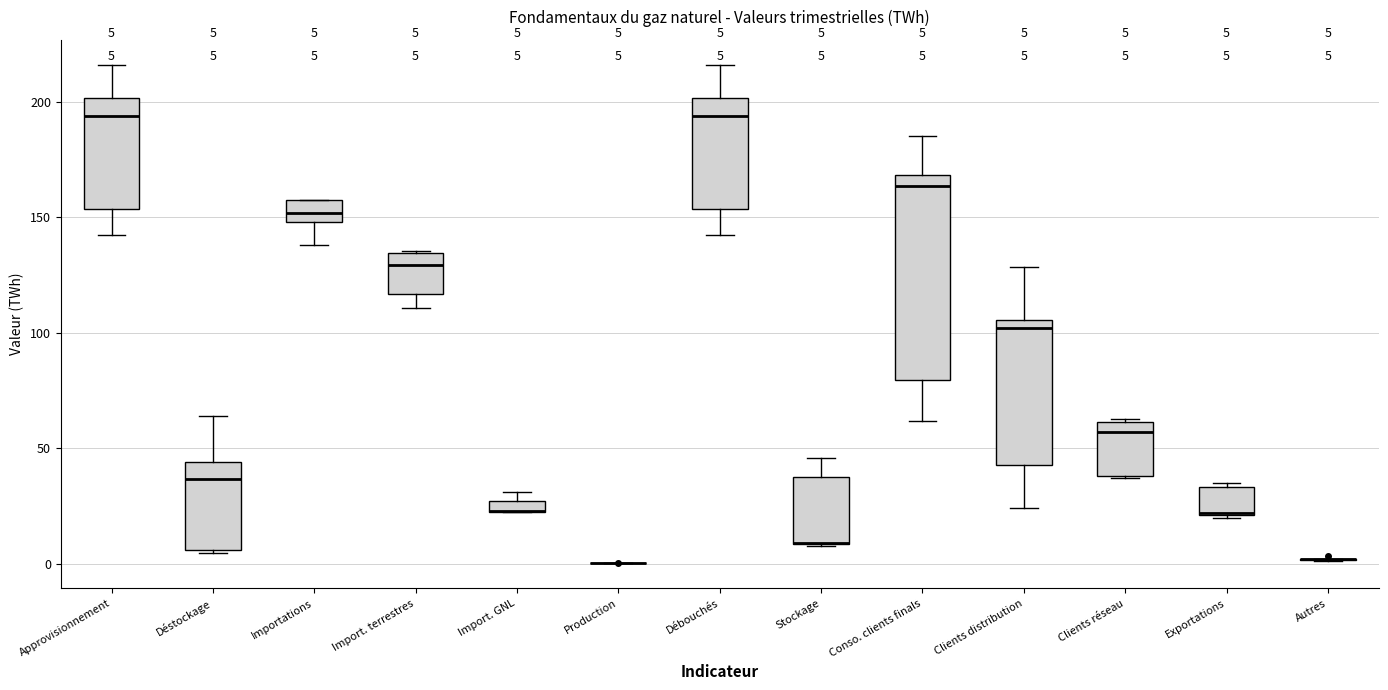

Which box is the tallest, from its lower edge to its upper edge?

Conso. clients finals